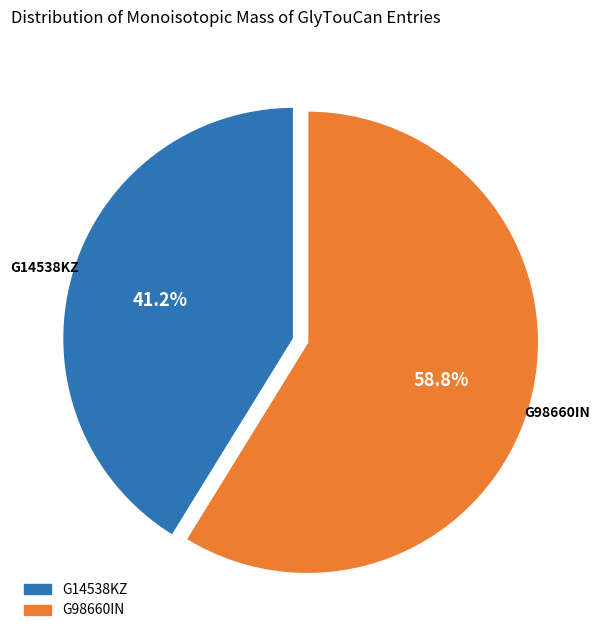

How many slices are in this pie chart?

2